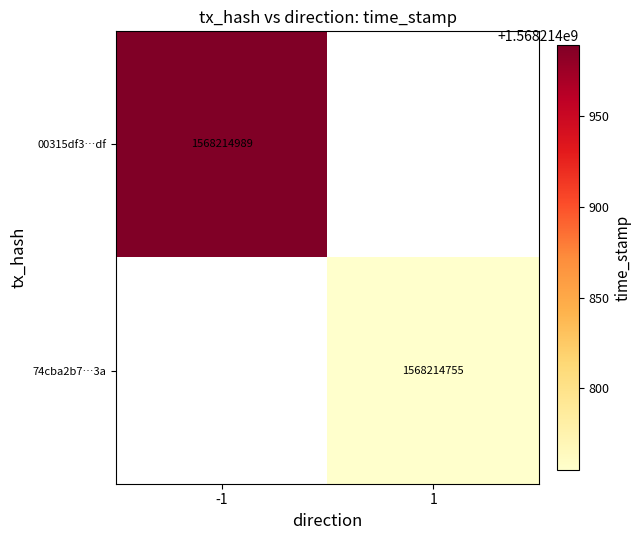

Is the value of 00315df3ed9d7335b3792c33cdf7088fa9480df at direction greater than the value of 74cba2b73240bc1e550a437d0ba8bf1d4f6b13a at time_stamp?

No